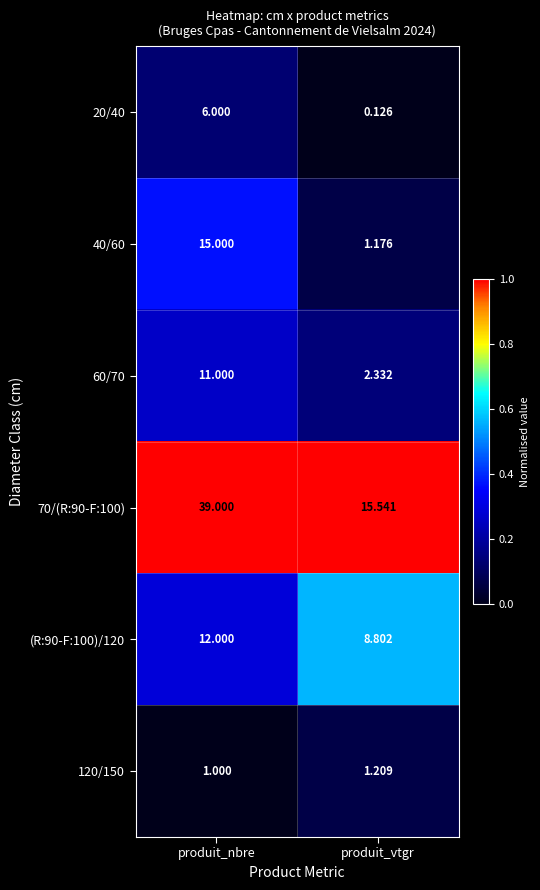

Which category has the highest value in the 70/(R:90-F:100) series?

produit_nbre